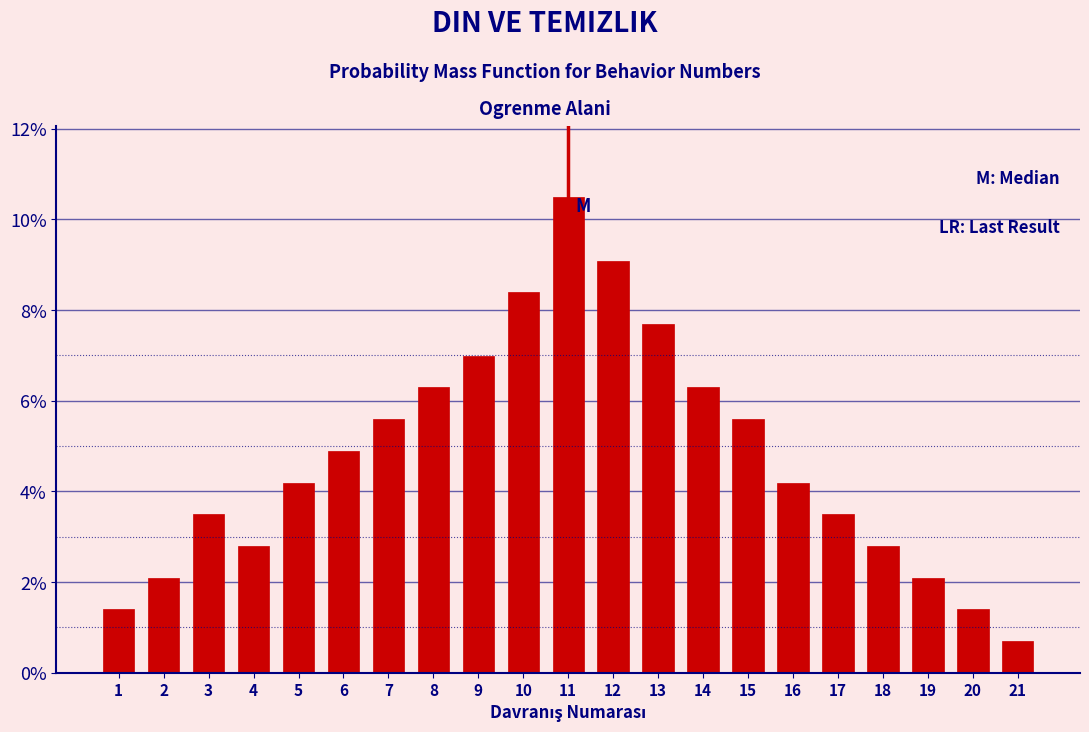

What is the height of the bar covering 9.5 to 10.5 on the x-axis? The values are not printed on the chart, so give them approximately, as read against the axis.

8.4